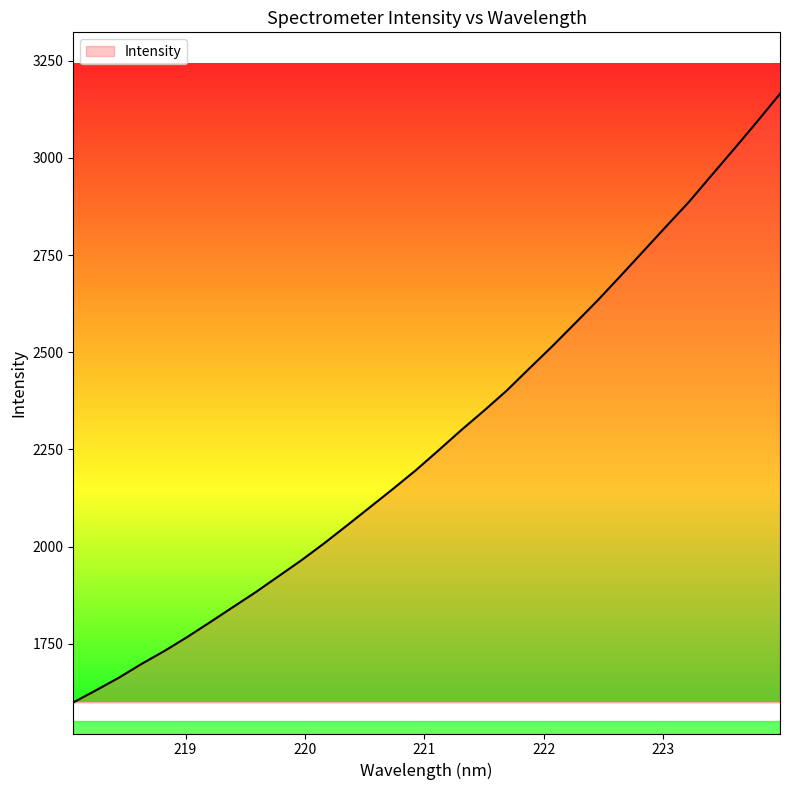

What is the smallest value displayed?

1598.8